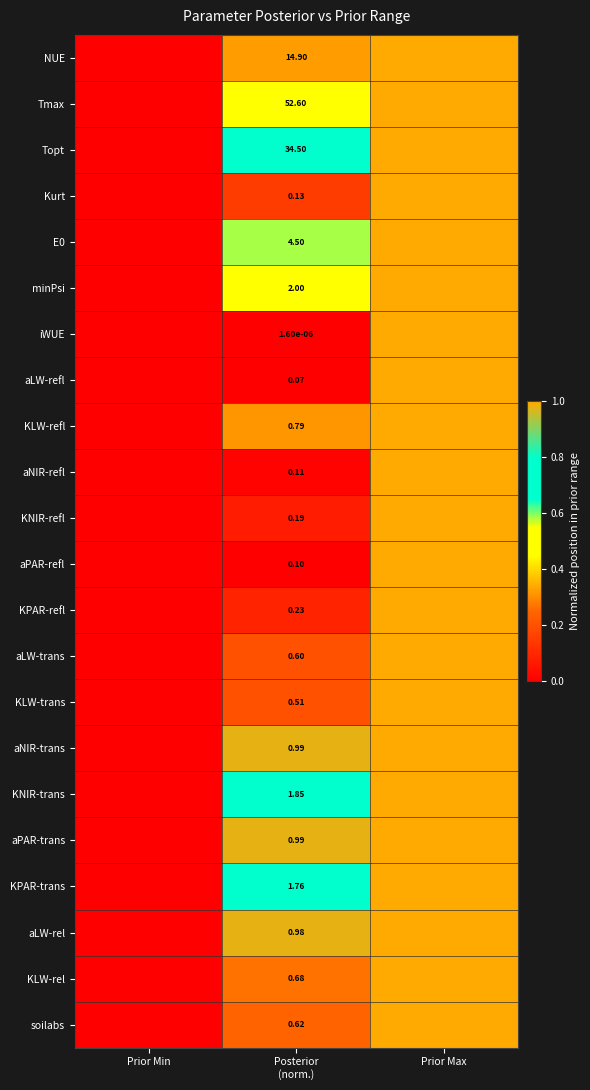

Count the KPAR-trans values in the range 0 to 1.

3